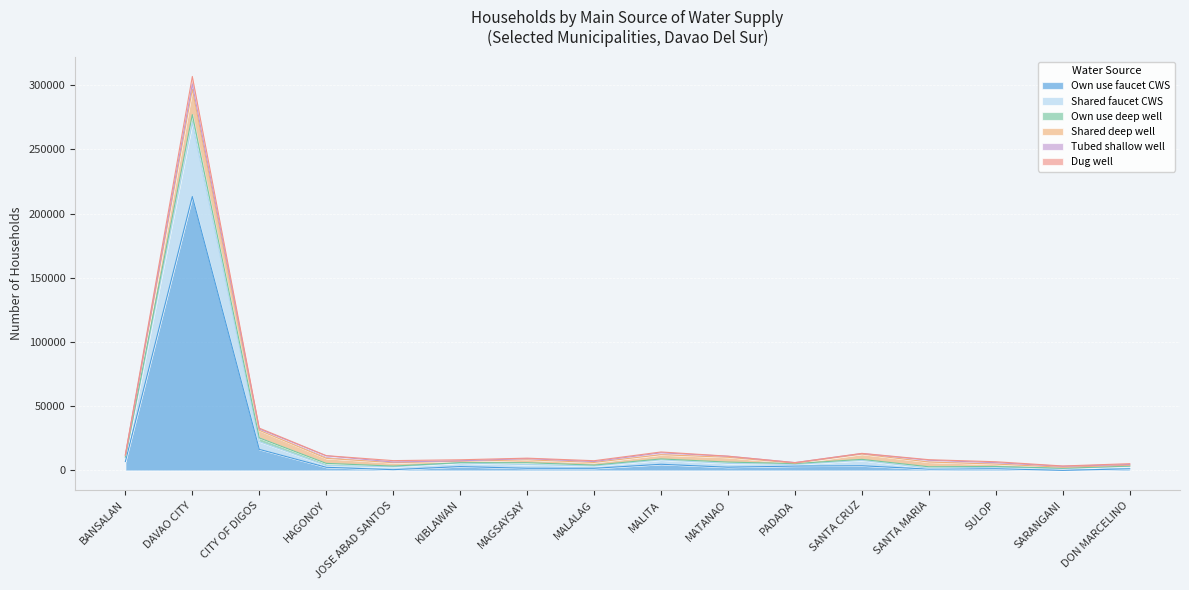

What is the label of the 11th point from the left?

PADADA